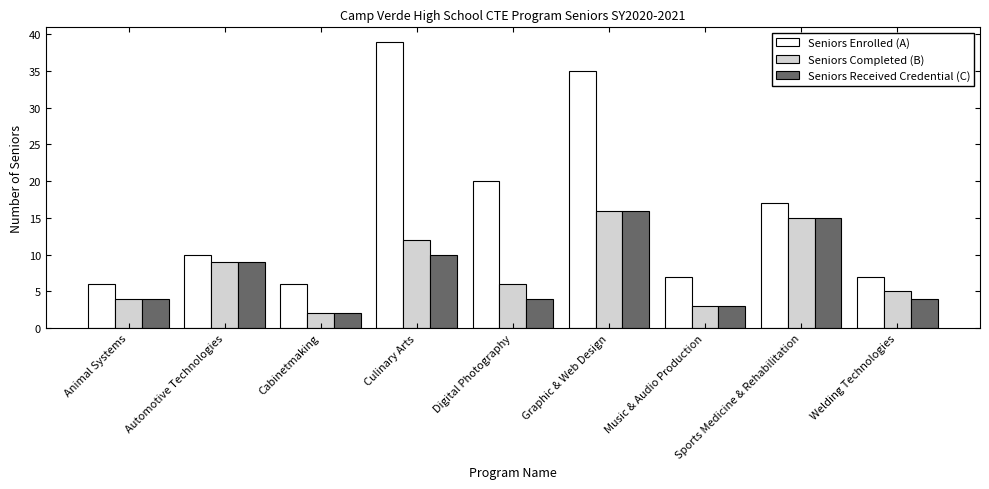

At which label does Seniors Completed (B) first exceed 6?

Automotive Technologies